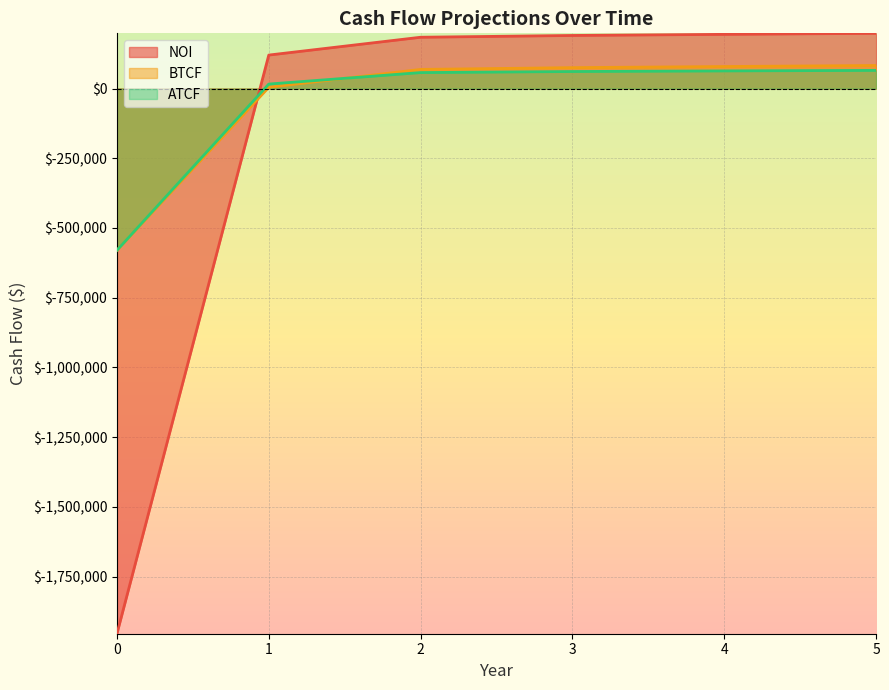

Is it true that ATCF equals 104595.9 at 4?

False